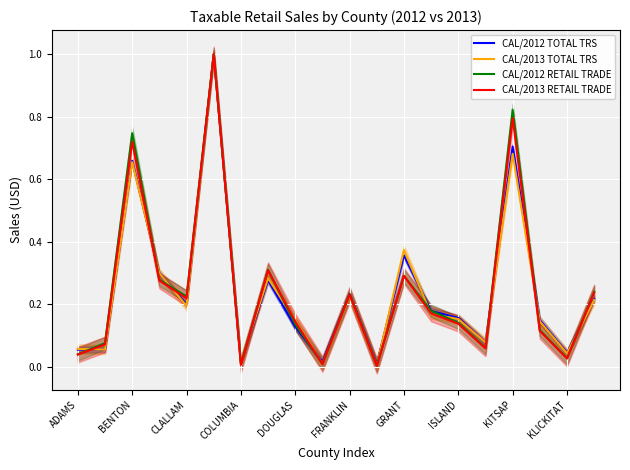

Does the chart display data point markers on the line(s)?

No